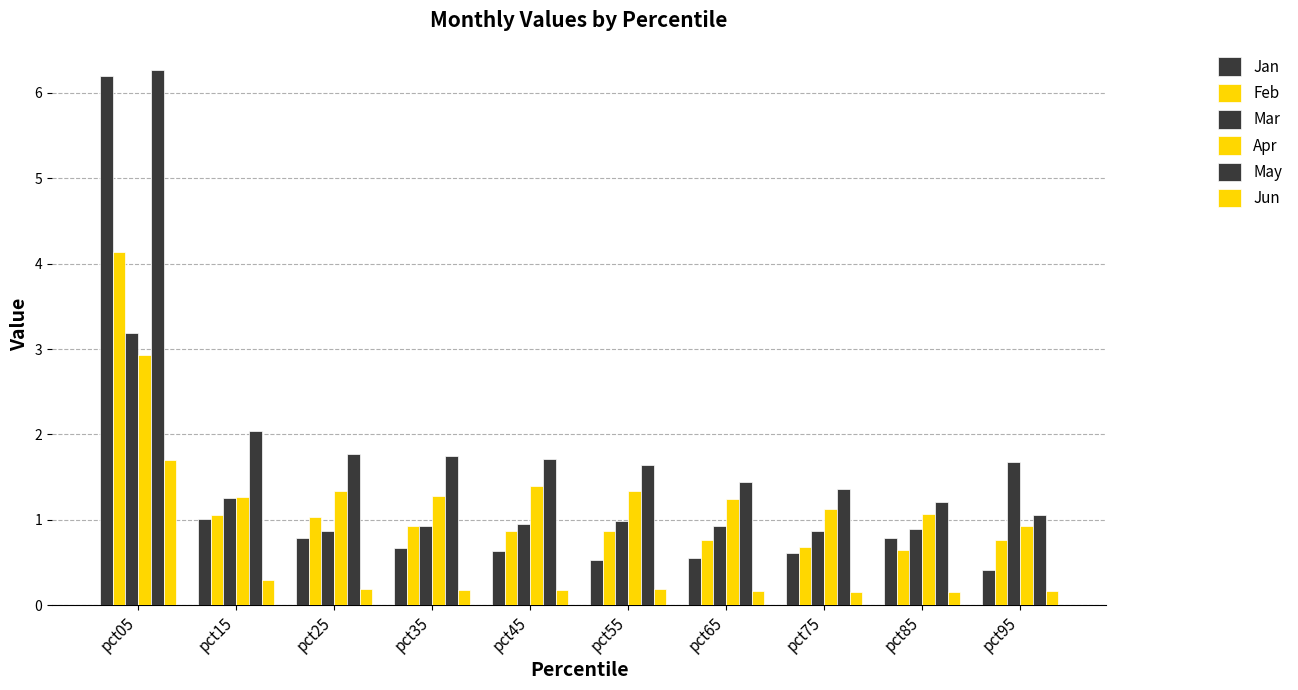

What is the greatest value displayed?

6.3